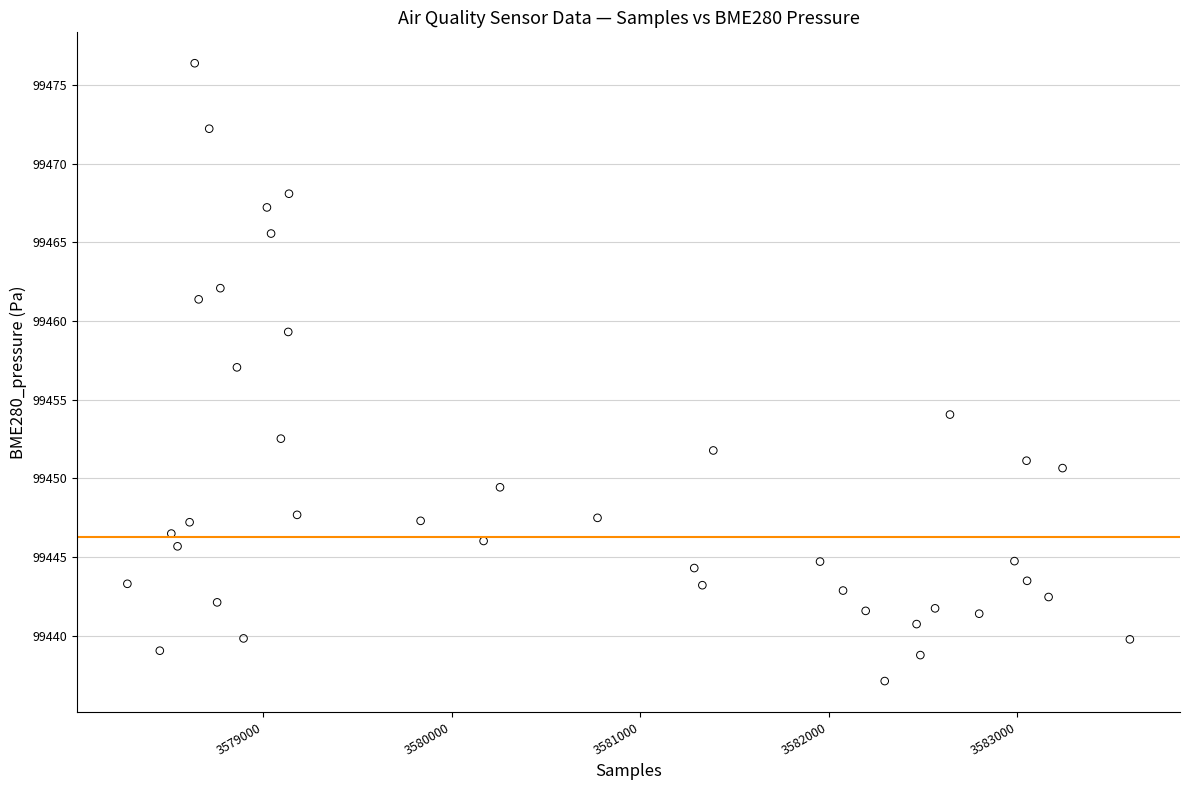

What Y value in the scatter plot is closest to 99456?

99457.1